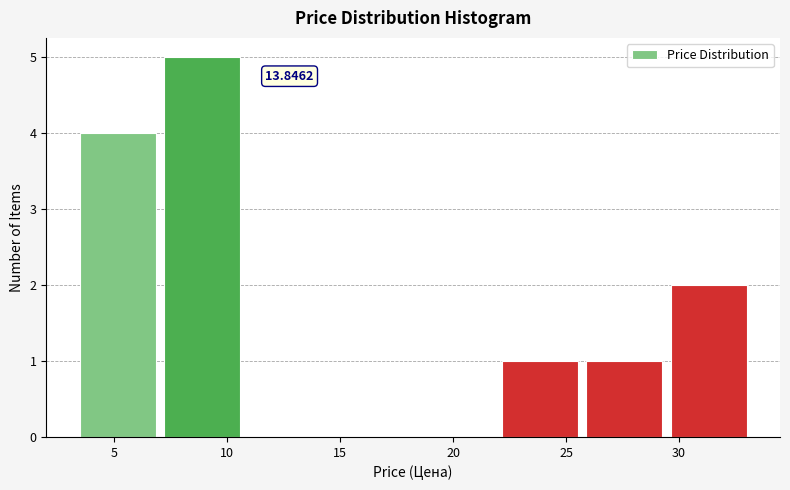

Over which range of the x-axis is the bar tallest?

7.0 to 11.0